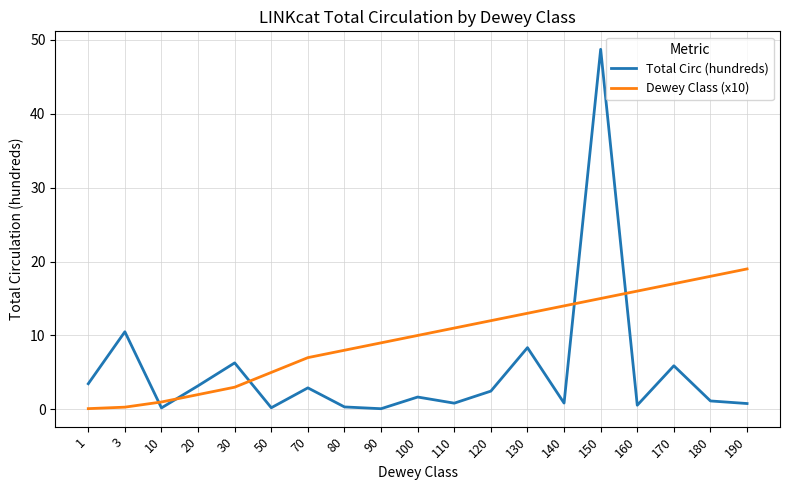

Does the chart display data point markers on the line(s)?

No